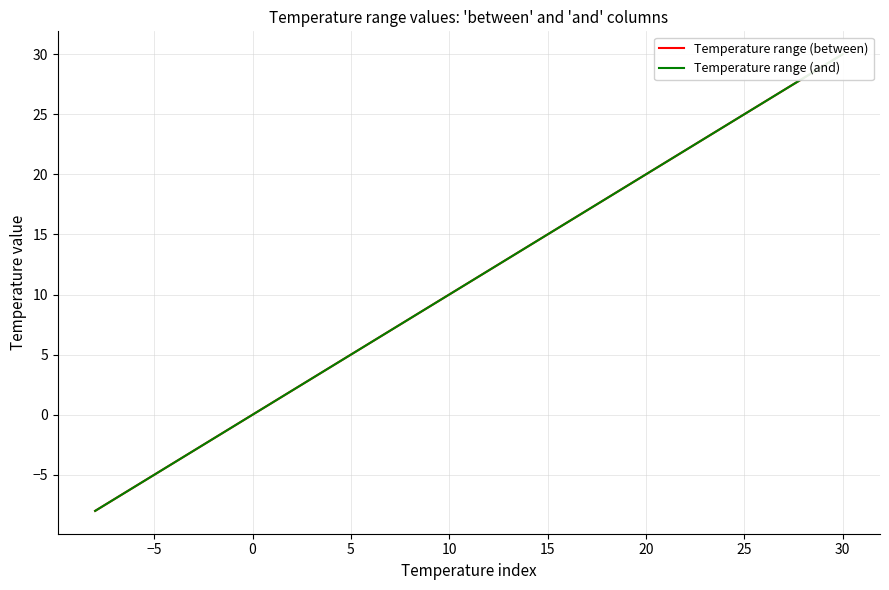

What is the sum of all Temperature range (and) values?

429